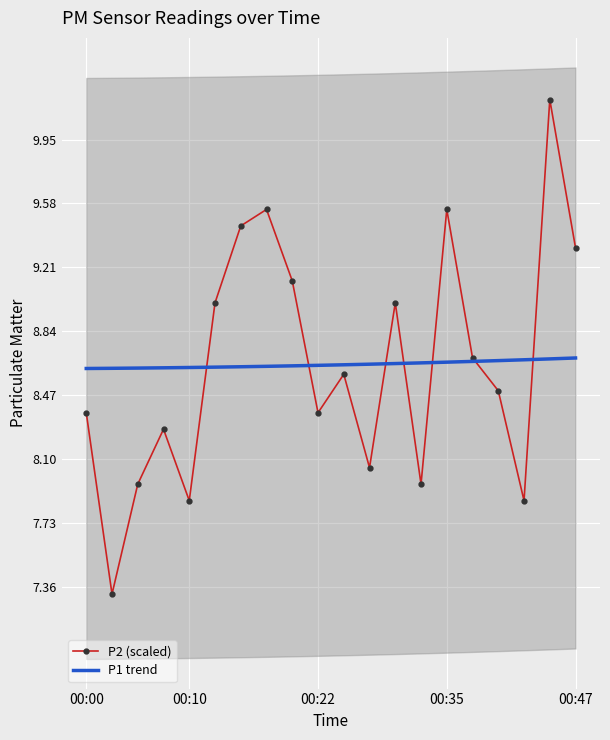

What is the minimum value for P2 (scaled)?

7.3